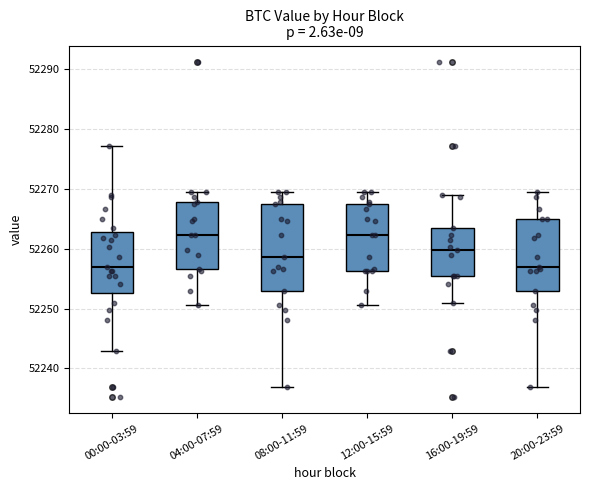

Reading left to right, read every box against the y-axis: the position of its median line, the range the box covers, and the ends of its whiskers. The values are not printed on the chart, so give them approximately, as read against the axis.

00:00-03:59: median 52257, box 52253 to 52263, whiskers 52243 to 52277
04:00-07:59: median 52262, box 52257 to 52268, whiskers 52251 to 52269
08:00-11:59: median 52259, box 52253 to 52267, whiskers 52237 to 52269
12:00-15:59: median 52262, box 52256 to 52267, whiskers 52251 to 52269
16:00-19:59: median 52260, box 52255 to 52263, whiskers 52251 to 52269
20:00-23:59: median 52257, box 52253 to 52265, whiskers 52237 to 52269